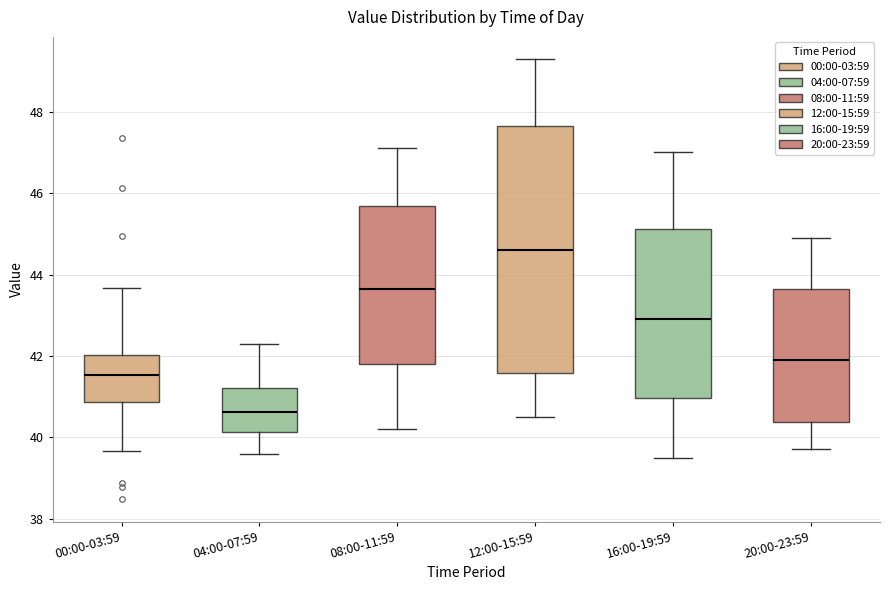

Reading left to right, read every box against the y-axis: the position of its median line, the range the box covers, and the ends of its whiskers. The values are not printed on the chart, so give them approximately, as read against the axis.

00:00-03:59: median 41.6, box 40.8 to 42.0, whiskers 39.6 to 43.6
04:00-07:59: median 40.6, box 40.2 to 41.2, whiskers 39.6 to 42.4
08:00-11:59: median 43.6, box 41.8 to 45.6, whiskers 40.2 to 47.2
12:00-15:59: median 44.6, box 41.6 to 47.6, whiskers 40.6 to 49.4
16:00-19:59: median 43.0, box 41.0 to 45.2, whiskers 39.6 to 47.0
20:00-23:59: median 42.0, box 40.4 to 43.6, whiskers 39.8 to 45.0